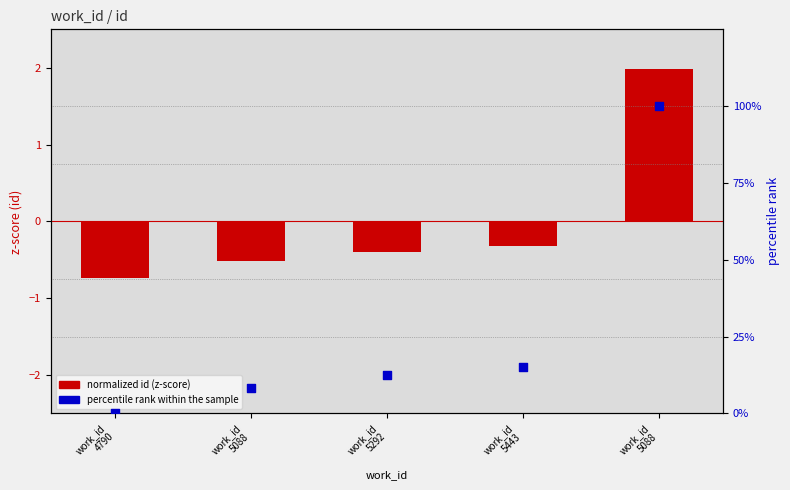

At how many categories does at least one series exceed 33?

1